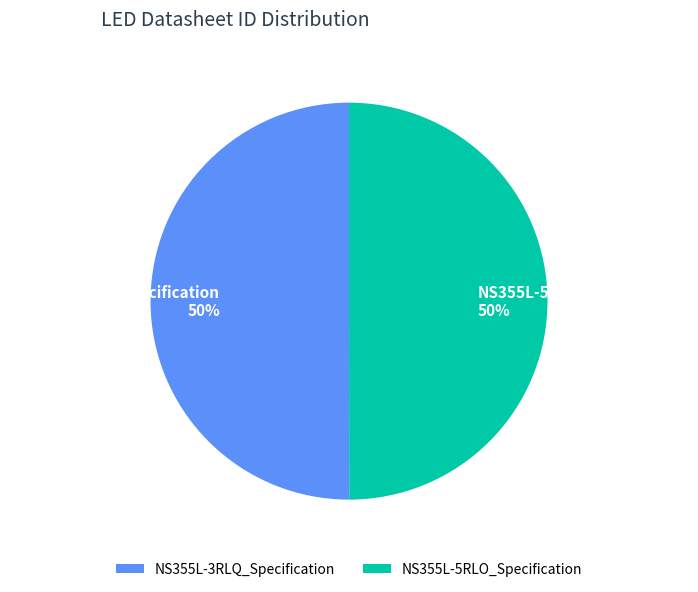

Is it true that NS355L-5RLO_Specification is 39% of the pie?

False